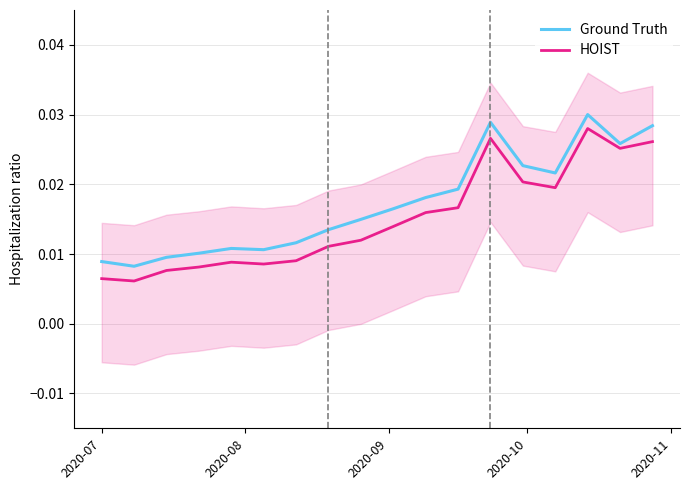

How many distinct data groups are displayed?

2